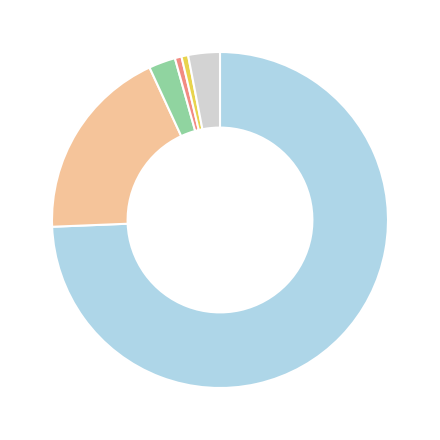

How many slices are in this pie chart?

6